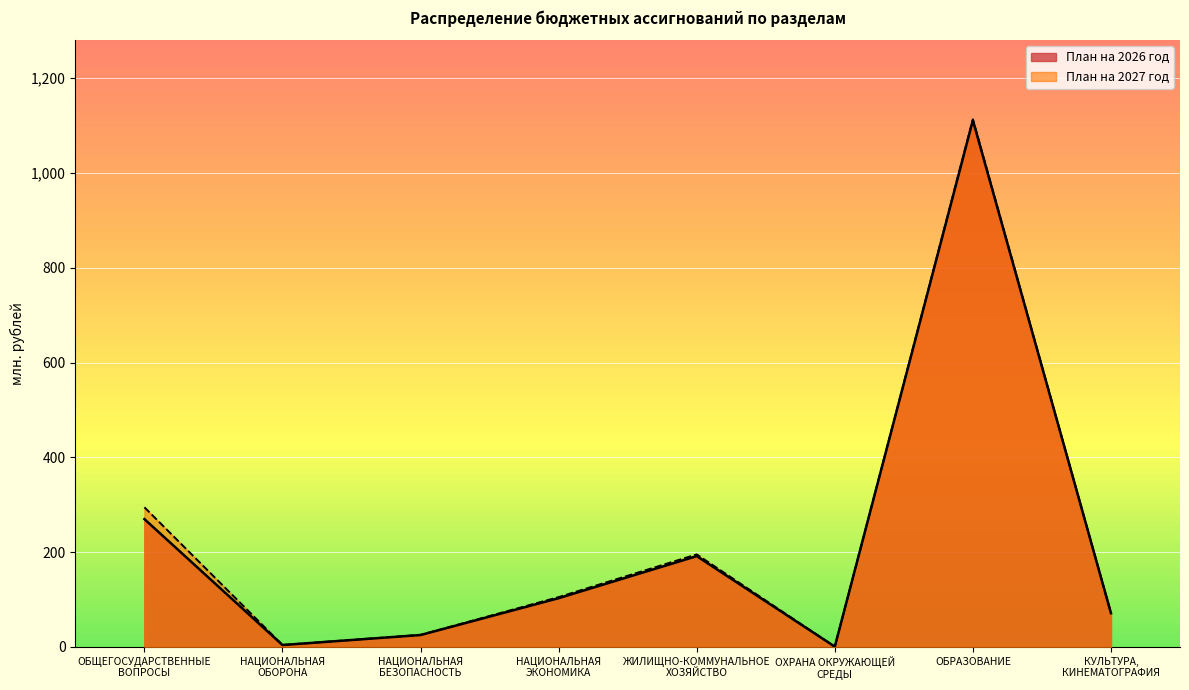

True or false: План на 2027 год and План на 2026 год cross at least once.

False